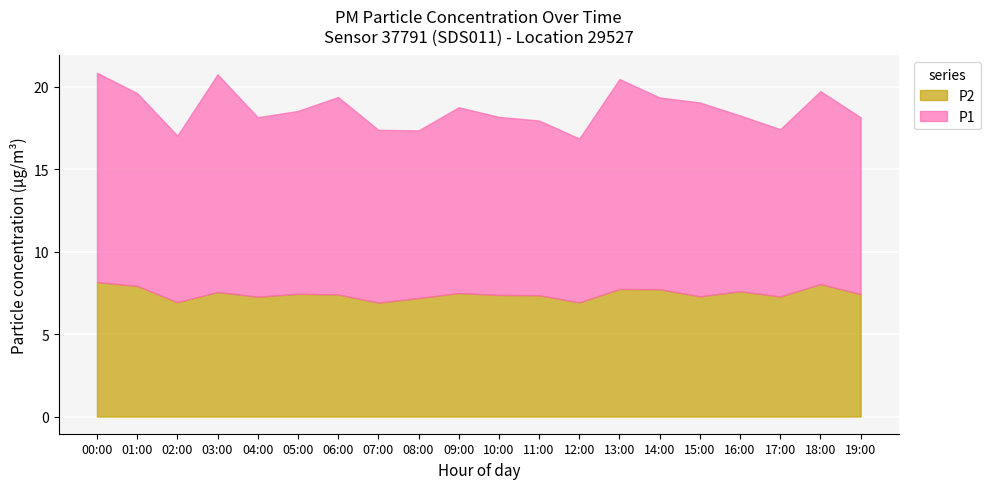

Rank the series by their maximum value, from highest to lowest.

P1, P2